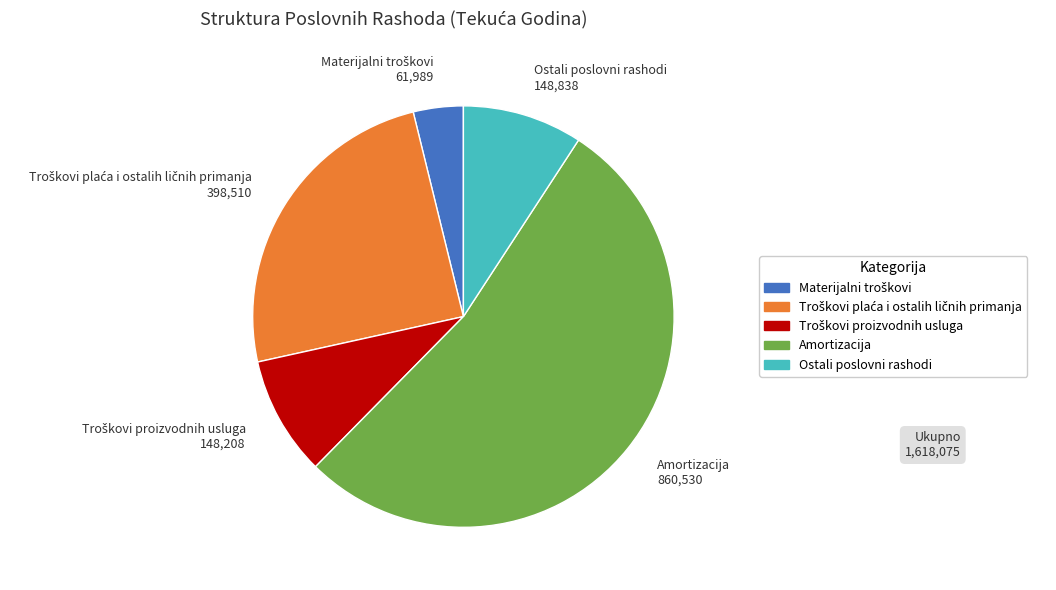

Is Amortizacija 860,530 the majority of the pie?

Yes